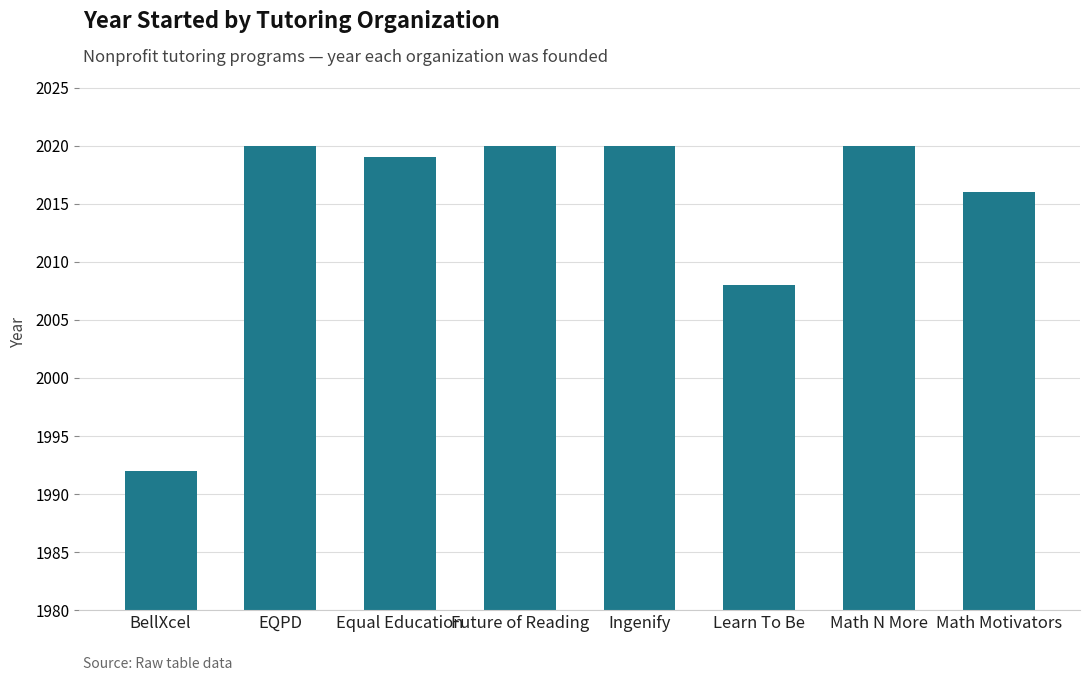

What is the greatest value displayed?

2020